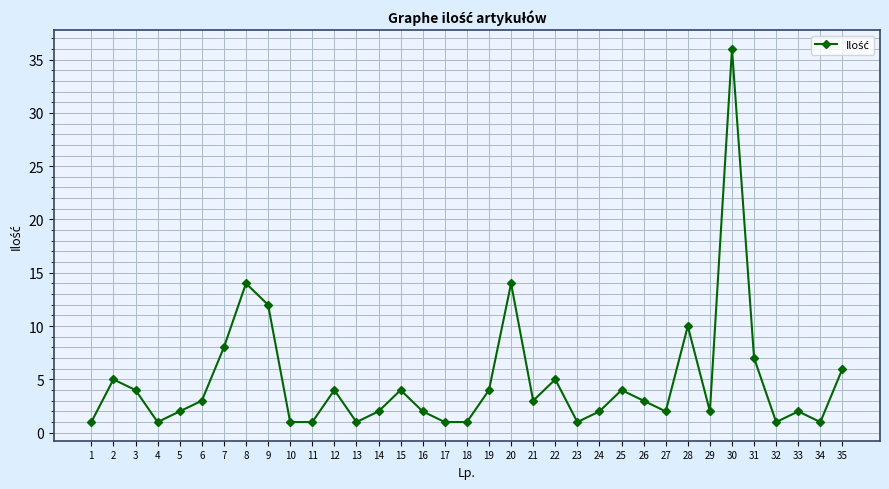

At which category does the data reach its first local valley?

4